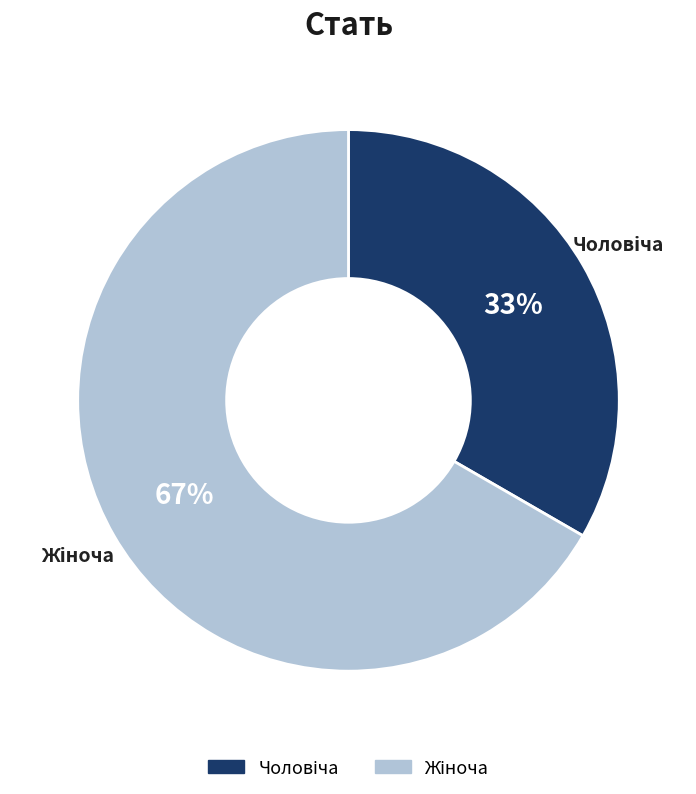

To the nearest percent, what is the average slice percentage?

50%